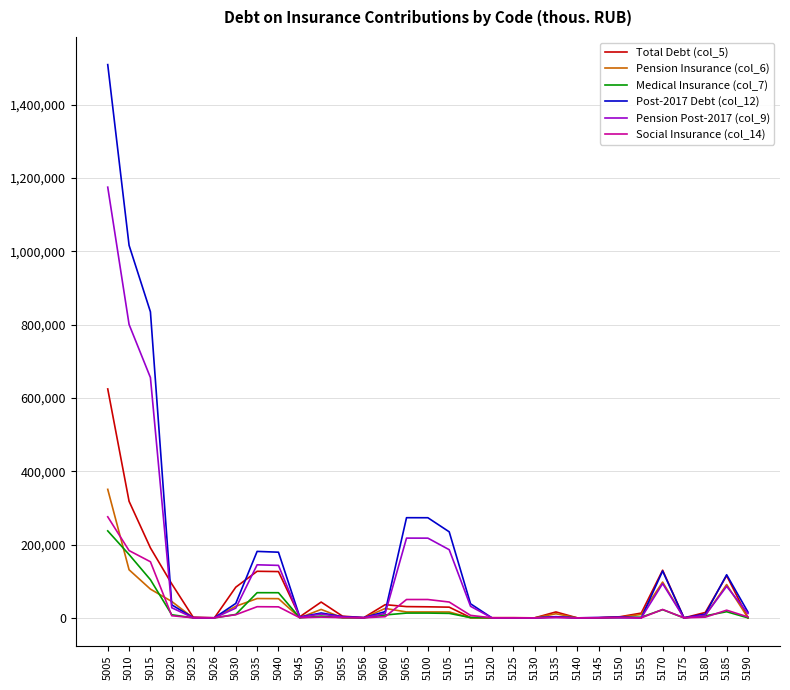

What is the greatest value displayed?

1509303